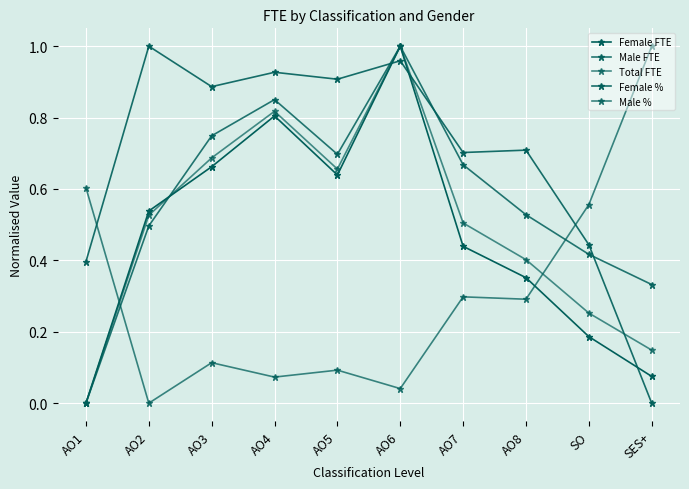

True or false: Male FTE and Male % cross at least once.

True